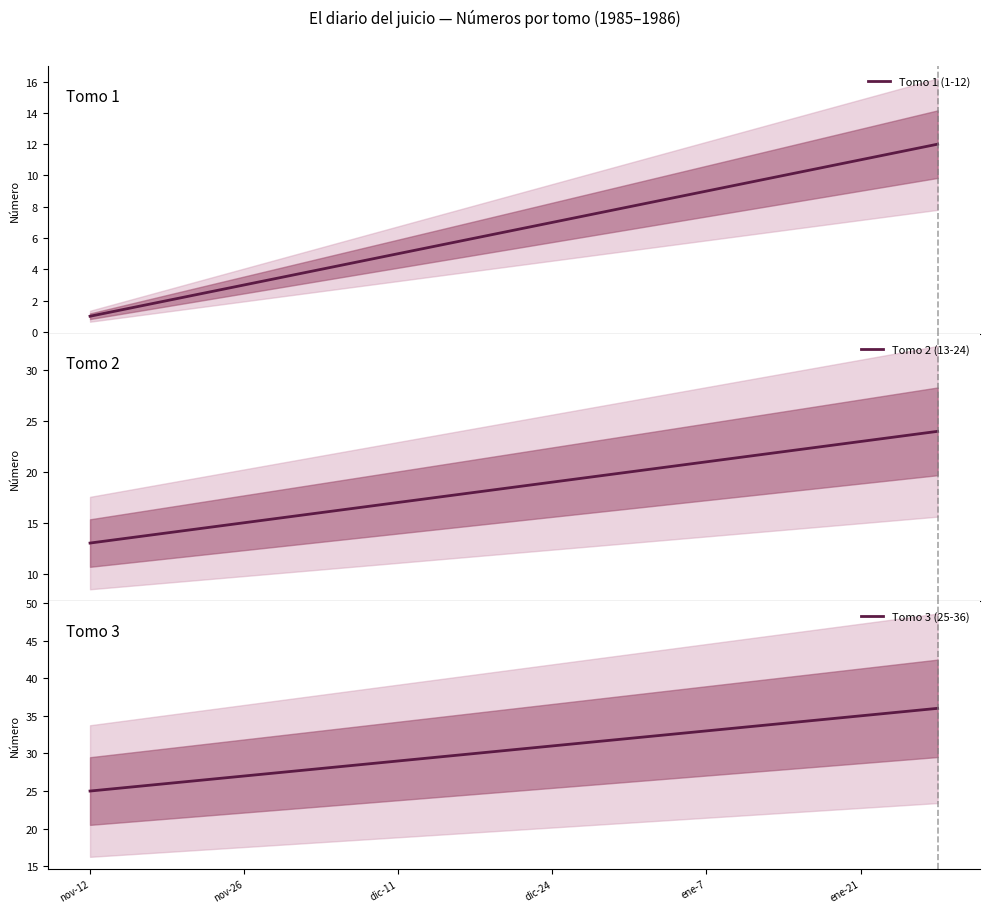

Which series has the largest total across all categories?

Tomo 3 (25-36)